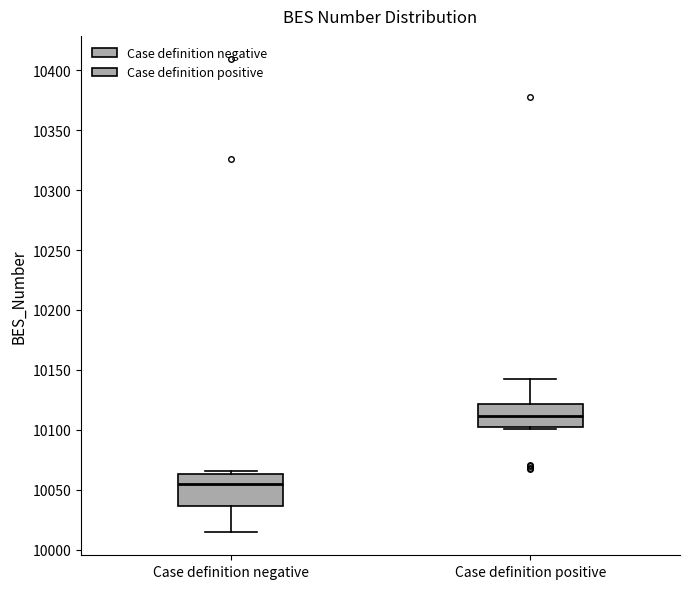

Which box is the tallest, from its lower edge to its upper edge?

Case definition negative